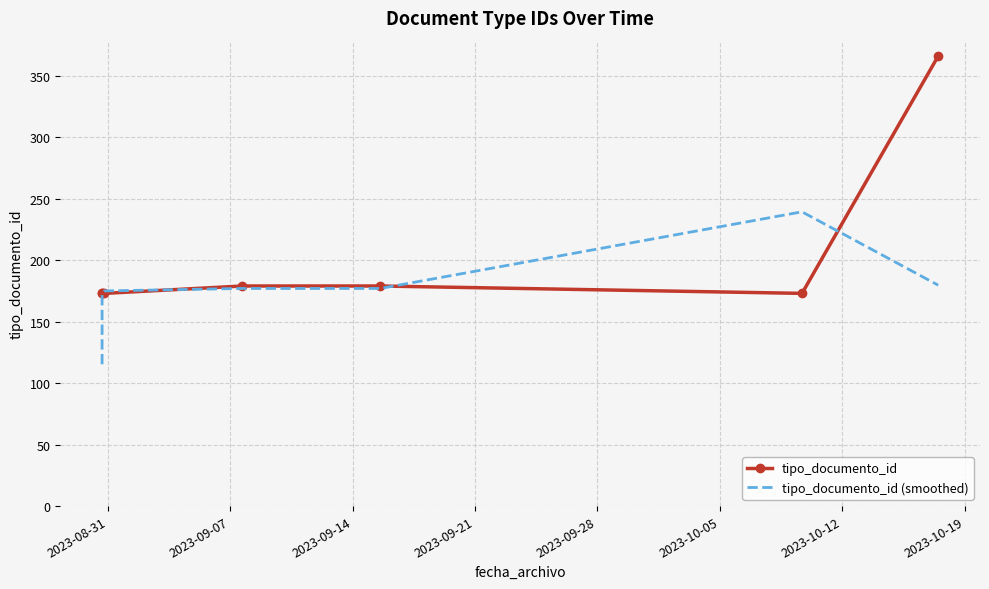

Reading left to right, extract all data points from this chart.

tipo_documento_id: 173.0	173.0	173.0	179.0	179.0	173.0	366.0
tipo_documento_id (smoothed): 115.3	173.0	175.0	177.0	177.0	239.3	179.7